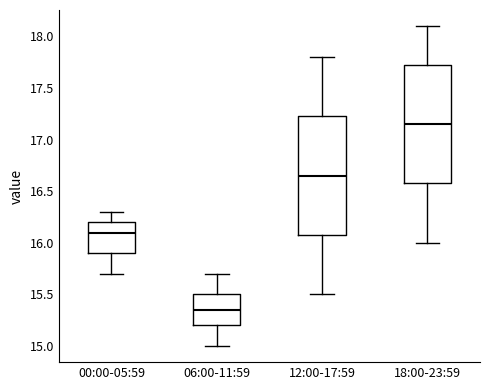

Which box has the highest median line?

18:00-23:59